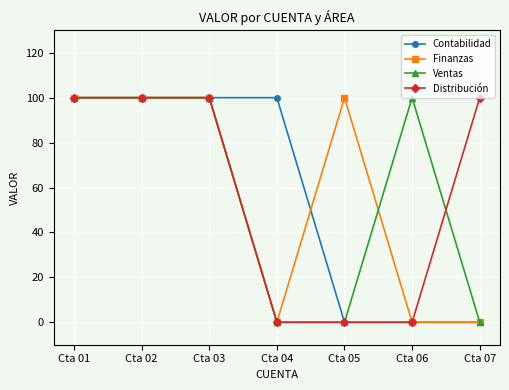

Is this an area chart (filled region under the line)?

No